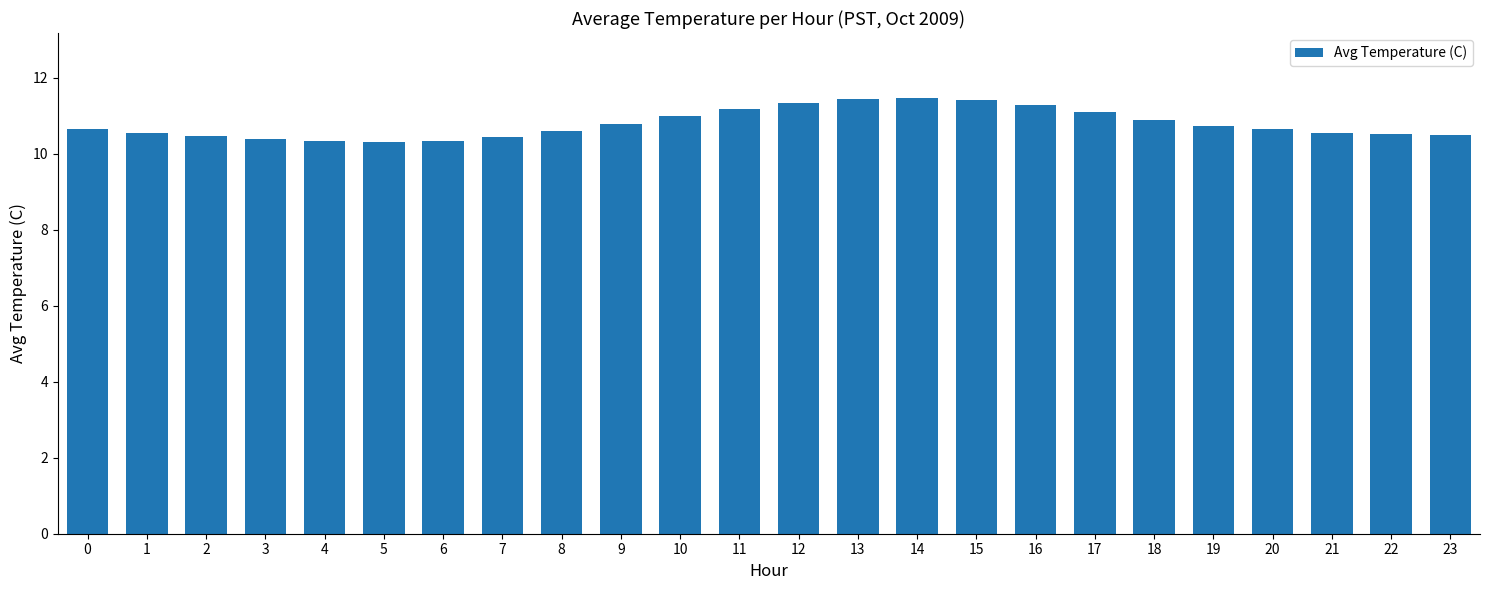

What is the difference between the second highest and minimum values?

1.1